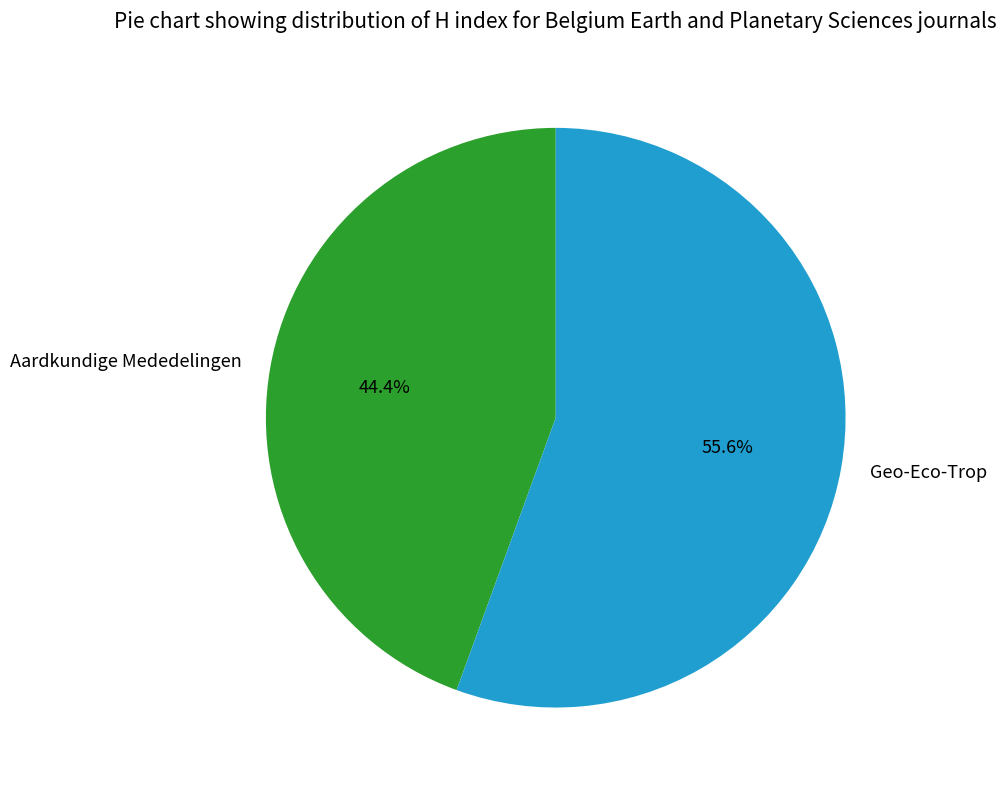

To the nearest percent, what percentage of the pie is Aardkundige Mededelingen?

44%